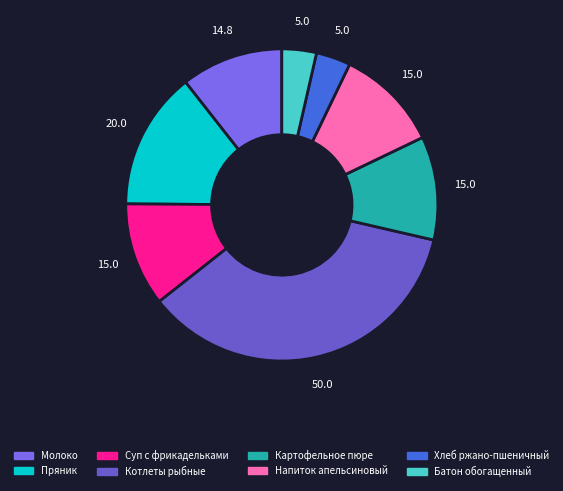

What is the total percentage of Напиток апельсиновый and Котлеты рыбные?

46.5%